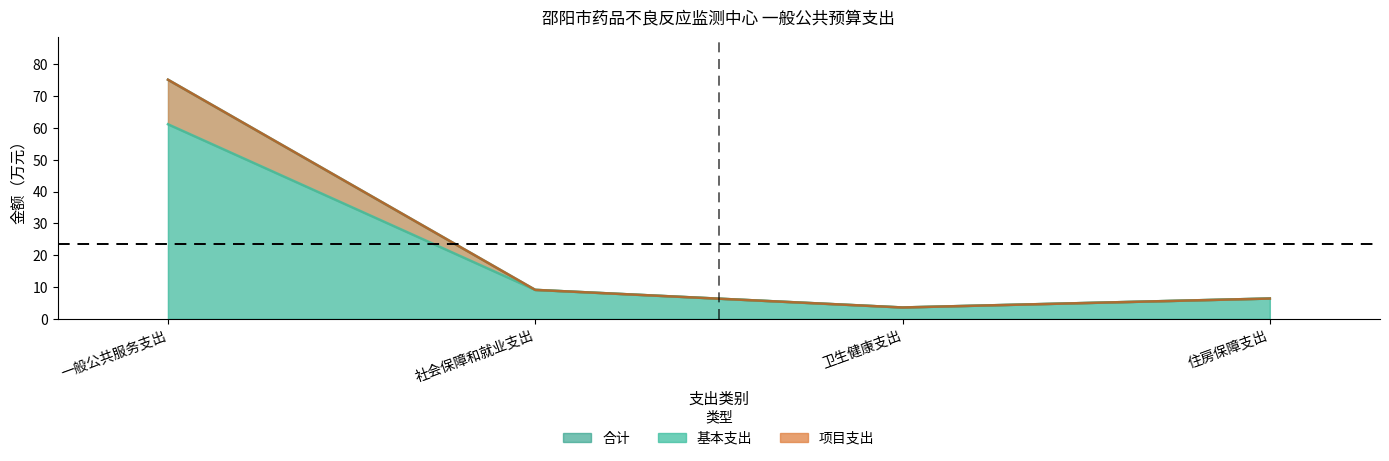

At which category is the sum across all series the highest?

一般公共服务支出